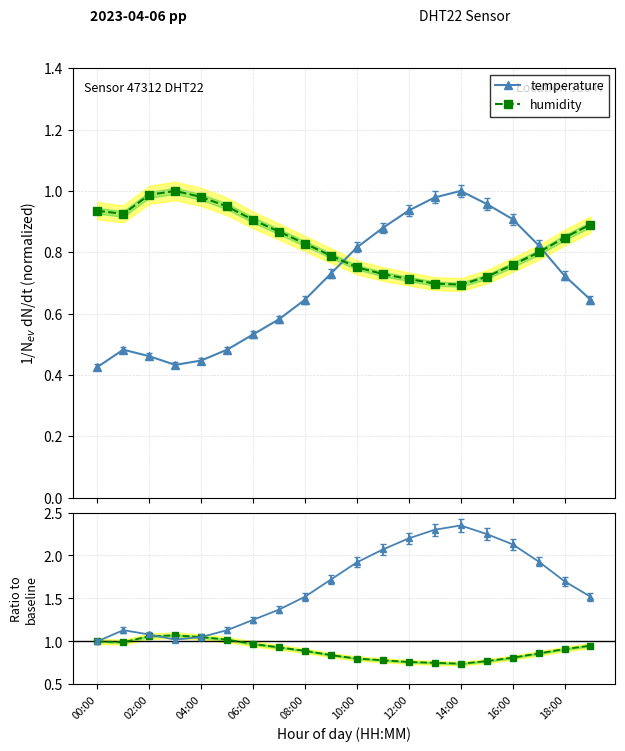

How many times do humidity and temperature cross each other?

2